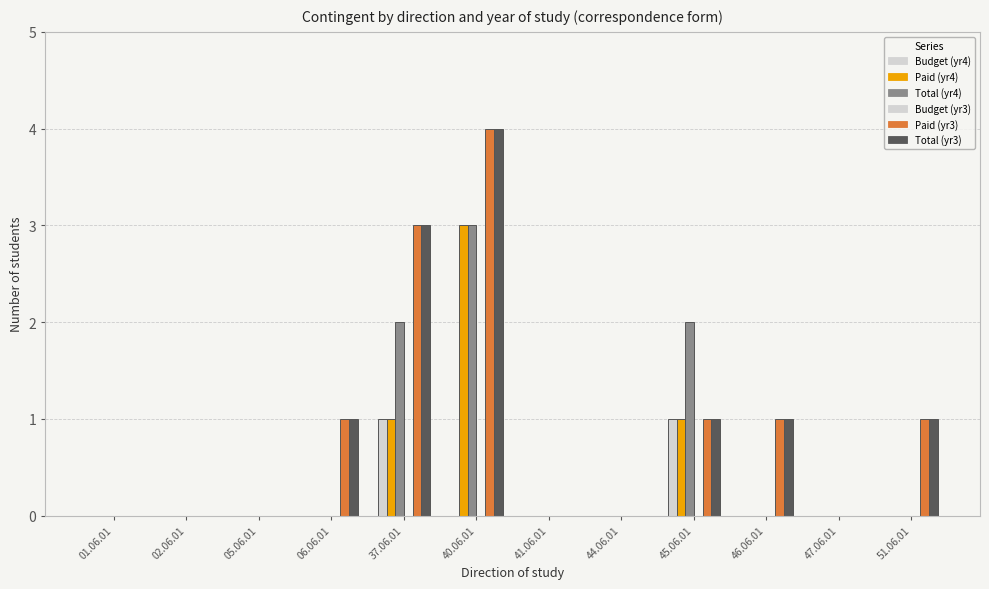

How many groups of bars are there?

12